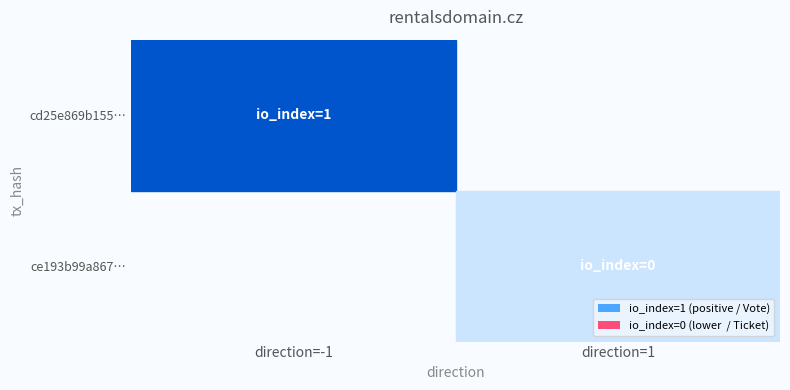

How many values in the ce193b99a86757b69901a2600600dba9858ff63 series are below 1?

1